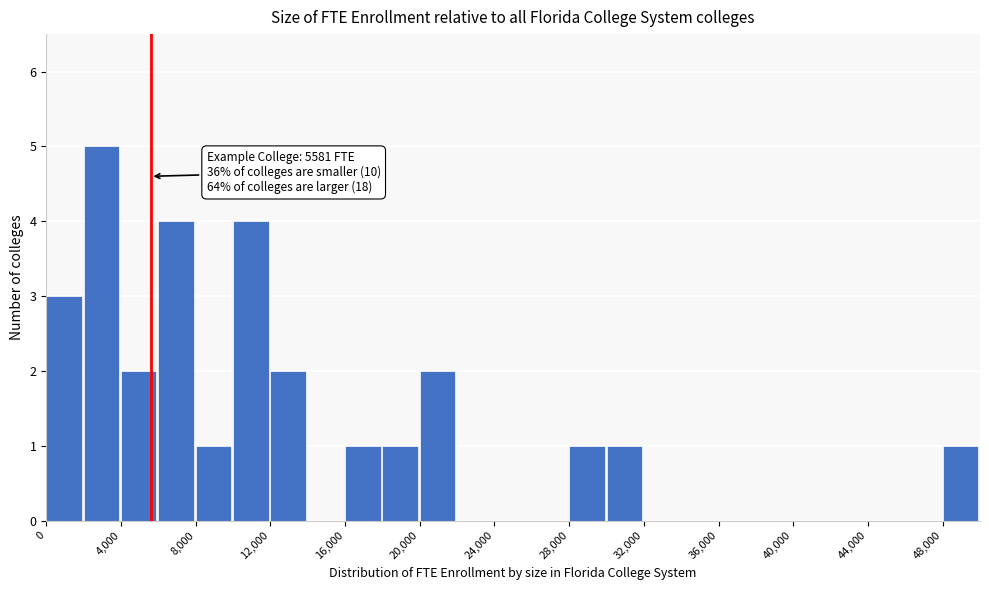

Over which range of the x-axis is the bar tallest?

2000 to 4000